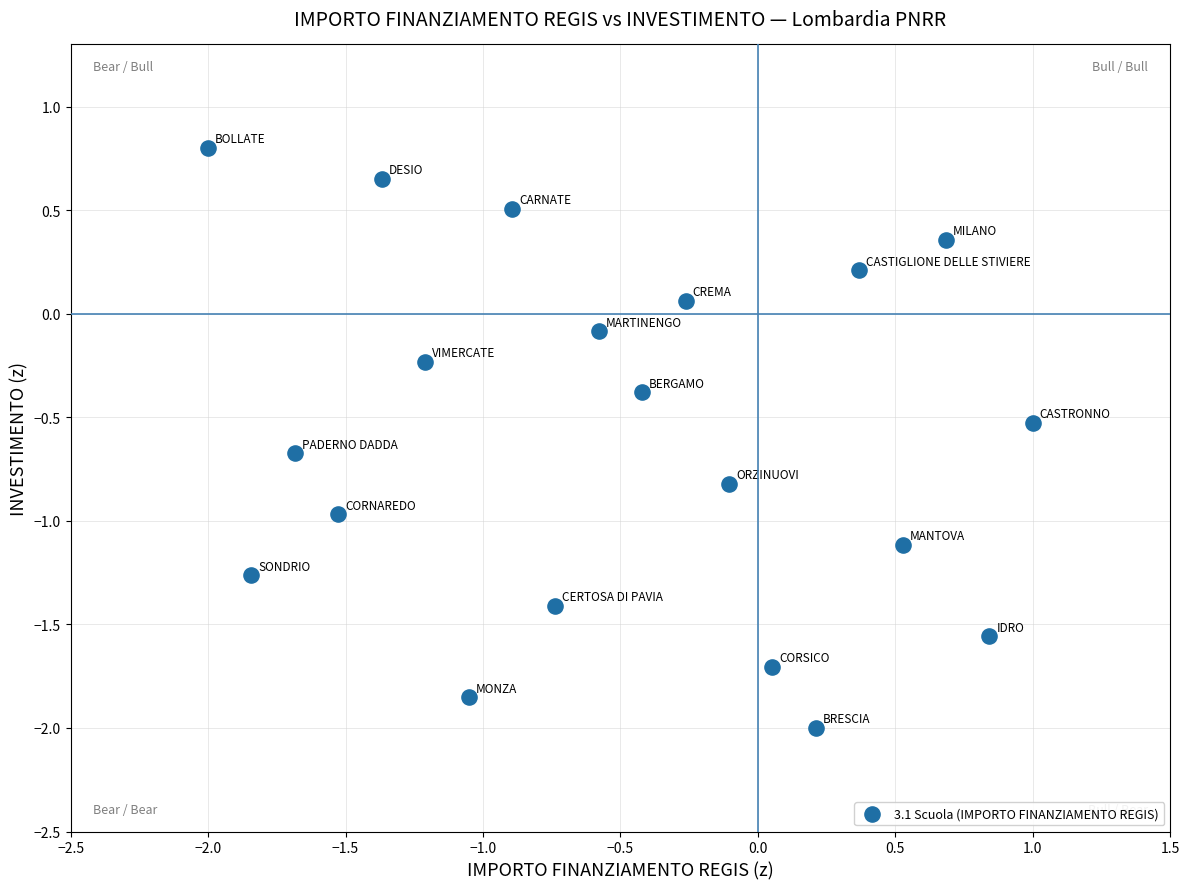

What is the range of X values (max minus min)?

3.0